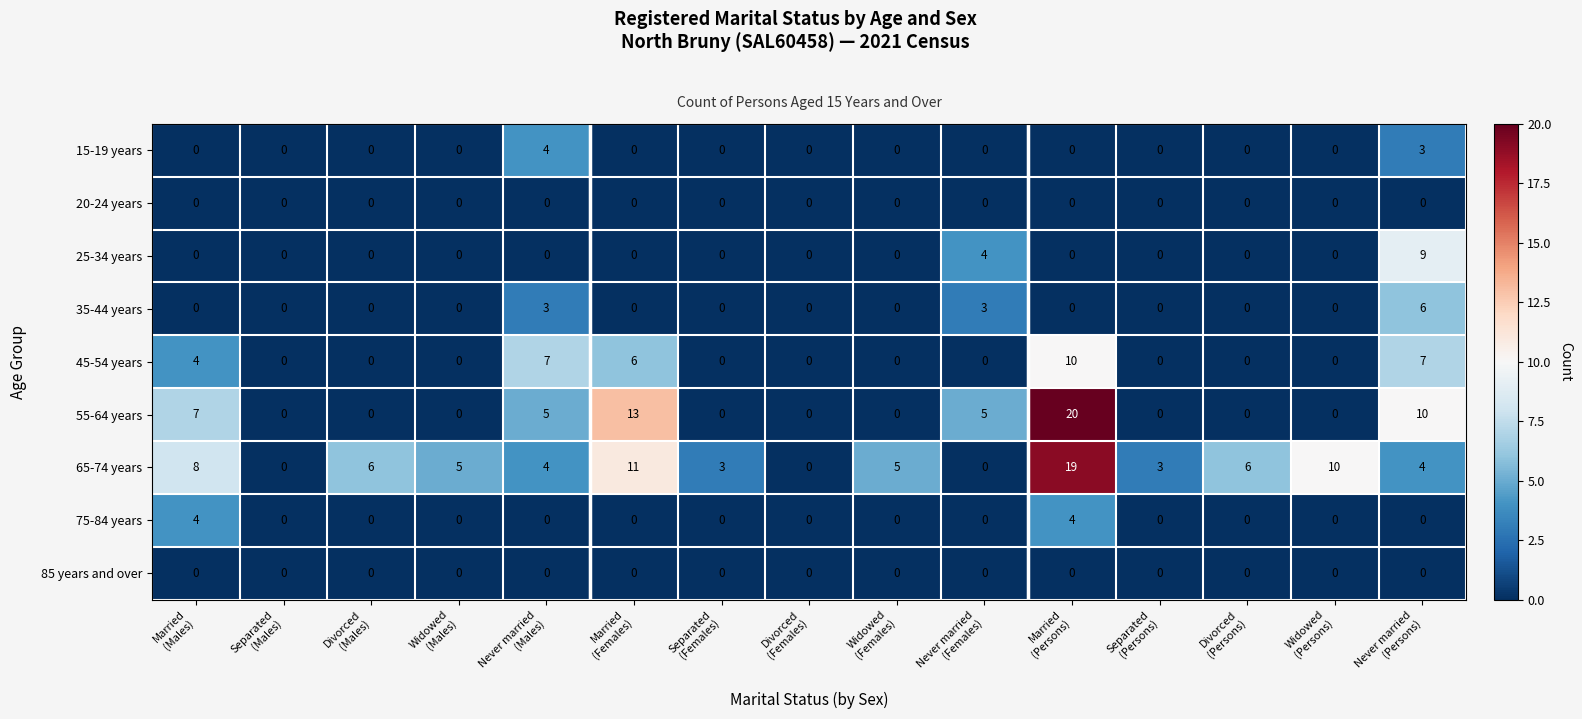

Which series changed the most between Married
(Females) and Widowed
(Females)?

55-64 years